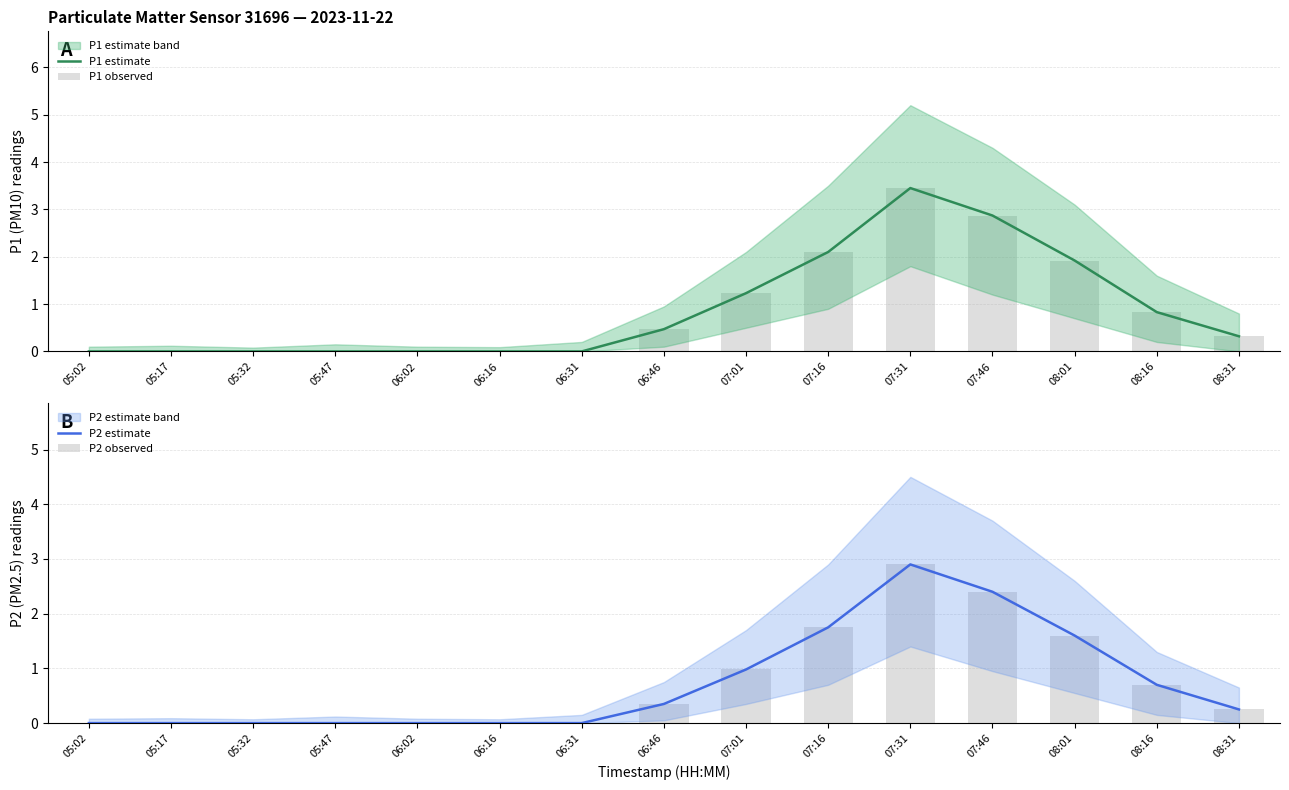

Reading left to right, transcribe all the data shown in this chart.

P1 estimate: 05:02=0.0	05:17=0.0	05:32=0.0	05:47=0.0	06:02=0.0	06:16=0.0	06:31=0.0	06:46=0.5	07:01=1.2	07:16=2.1	07:31=3.5	07:46=2.9	08:01=1.9	08:16=0.8	08:31=0.3
P1 observed: 05:02=0.0	05:17=0.0	05:32=0.0	05:47=0.0	06:02=0.0	06:16=0.0	06:31=0.0	06:46=0.5	07:01=1.2	07:16=2.1	07:31=3.5	07:46=2.9	08:01=1.9	08:16=0.8	08:31=0.3
P2 estimate: 05:02=0.0	05:17=0.0	05:32=0.0	05:47=0.0	06:02=0.0	06:16=0.0	06:31=0.0	06:46=0.3	07:01=1.0	07:16=1.8	07:31=2.9	07:46=2.4	08:01=1.6	08:16=0.7	08:31=0.2
P2 observed: 05:02=0.0	05:17=0.0	05:32=0.0	05:47=0.0	06:02=0.0	06:16=0.0	06:31=0.0	06:46=0.3	07:01=1.0	07:16=1.8	07:31=2.9	07:46=2.4	08:01=1.6	08:16=0.7	08:31=0.2